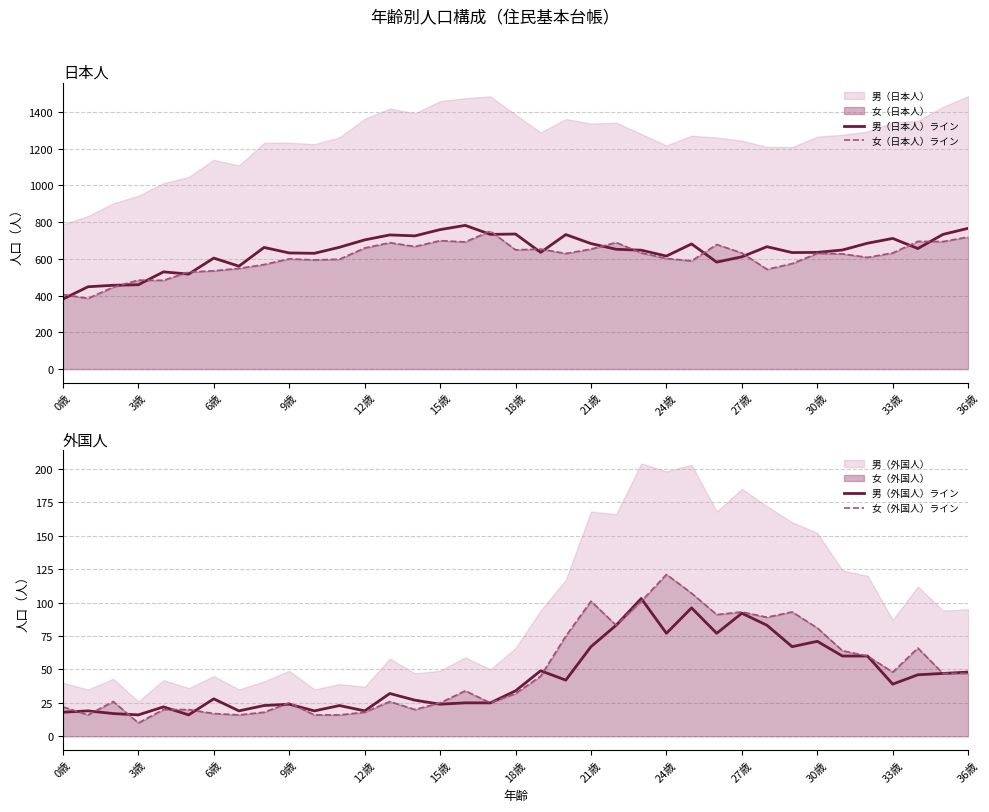

List the series in order of their peak value, highest first.

男（日本人）ライン, 女（日本人）ライン, 女（外国人）ライン, 男（外国人）ライン